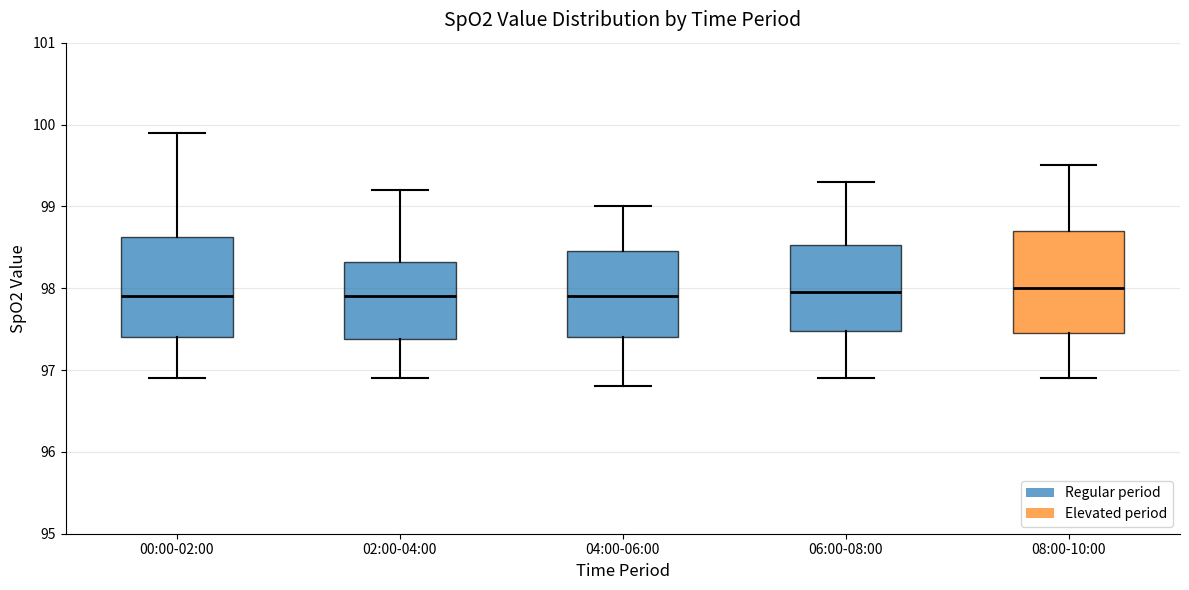

Where does the upper whisker of the box for 00:00-02:00 end on the y-axis? The values are not printed on the chart, so give them approximately, as read against the axis.

99.9